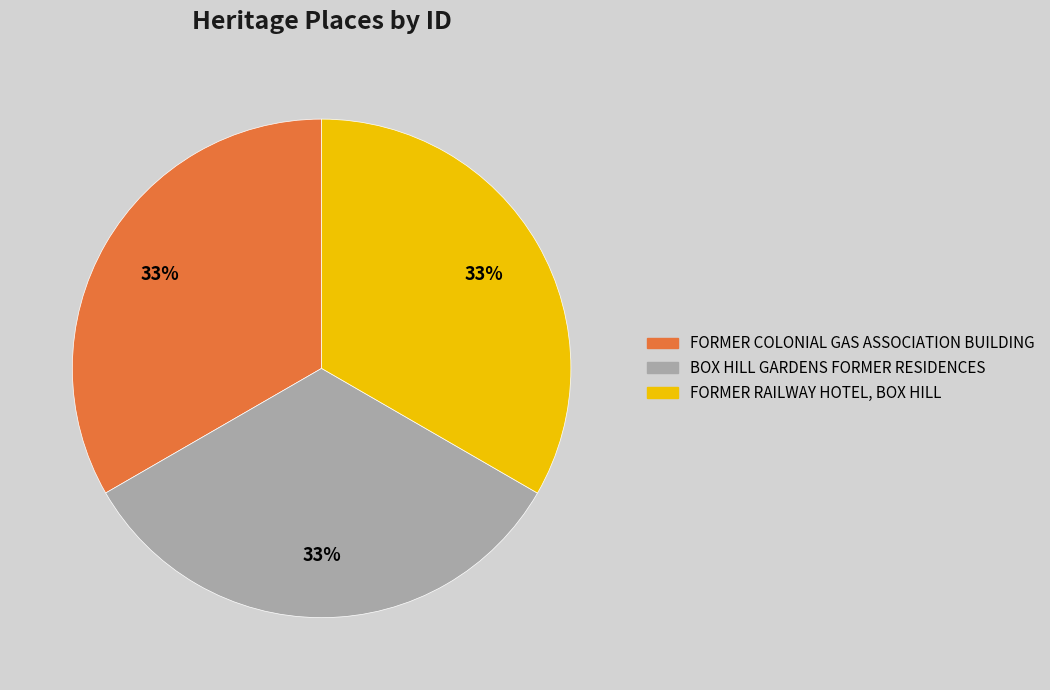

To the nearest percent, what percentage of the pie is FORMER RAILWAY HOTEL, BOX HILL?

33%